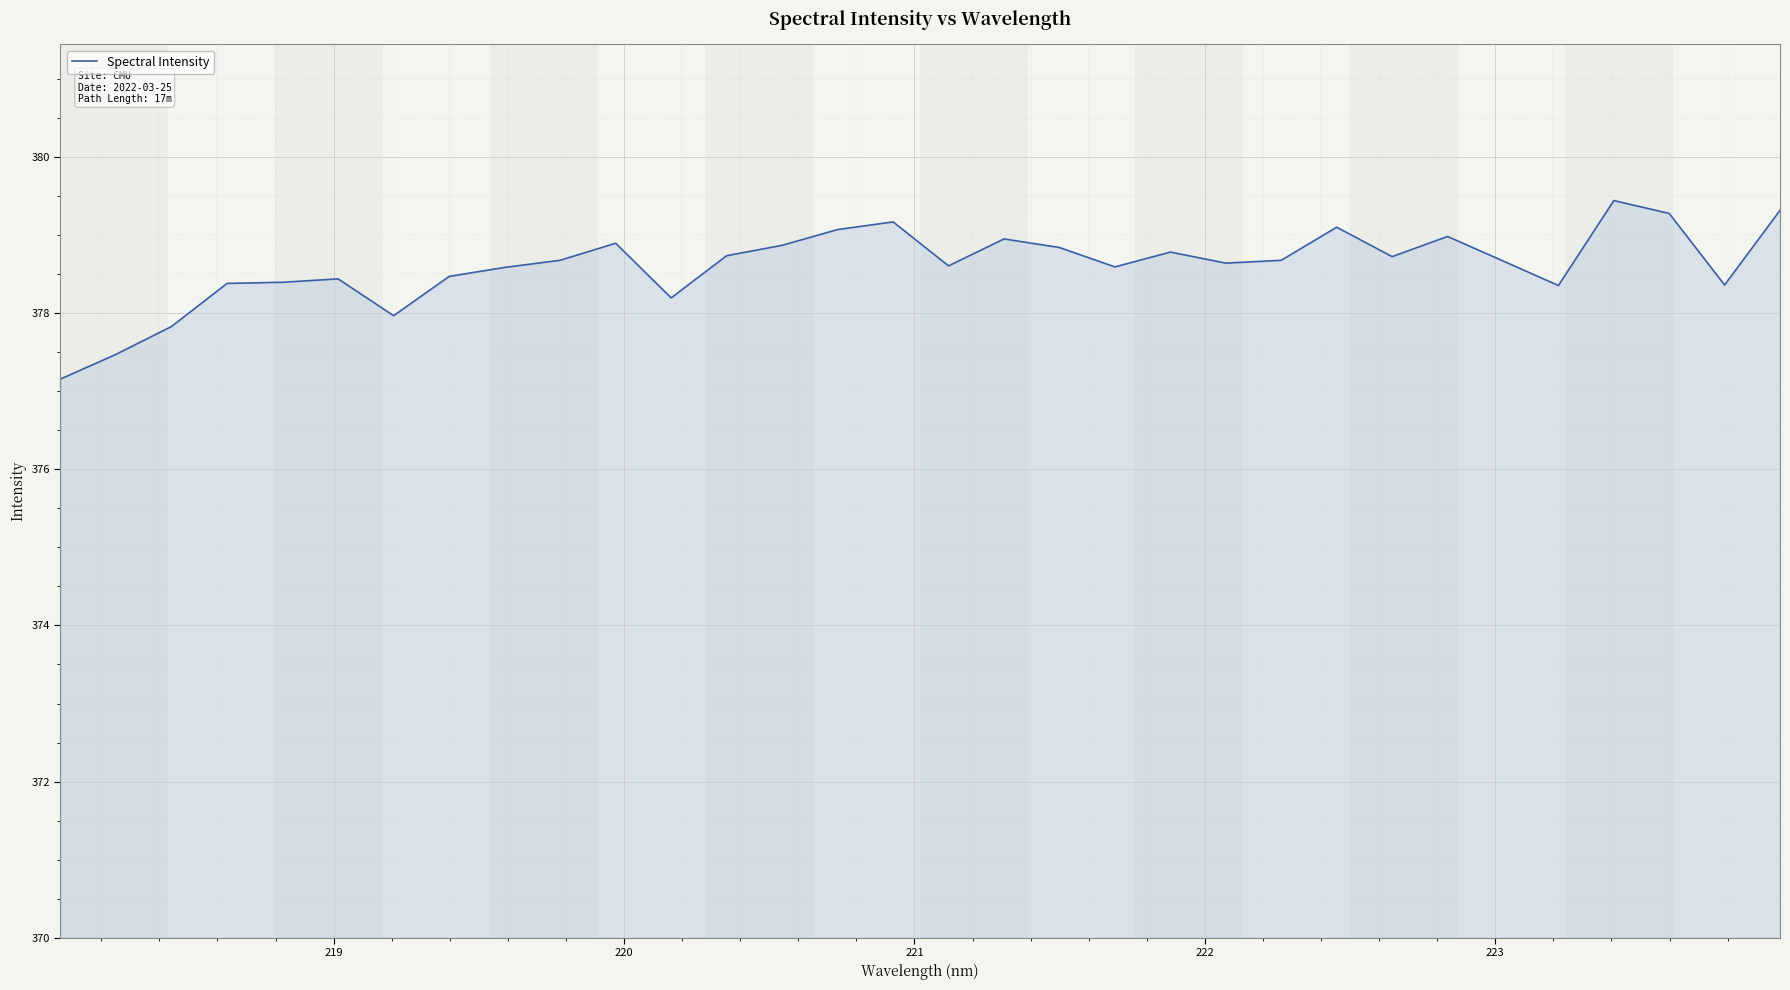

What is the difference between the maximum and minimum values?

2.3